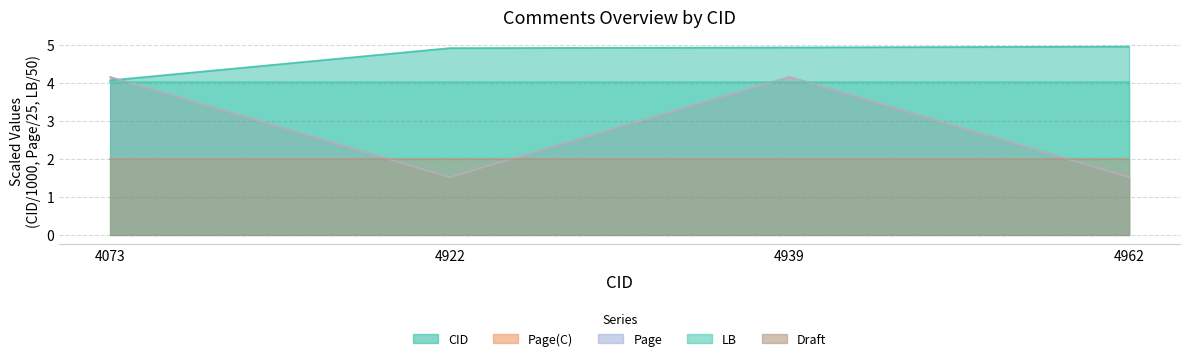

Which category has the highest value in the Page(C) series?

4073